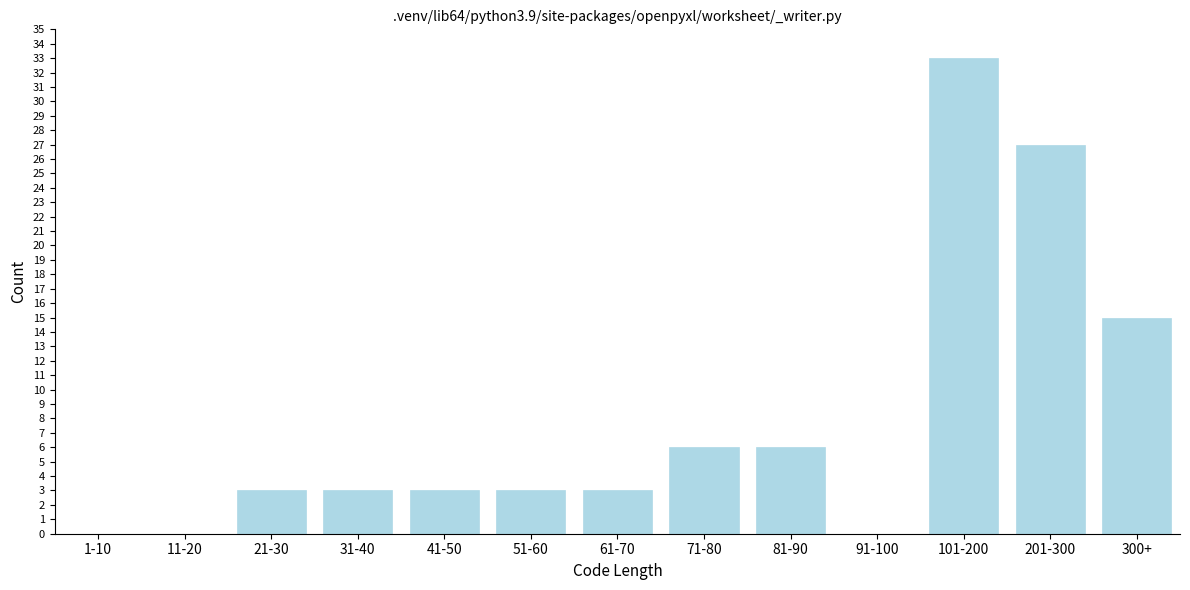

Reading right to left, extract all data points from this chart.

300+=15	201-300=27	101-200=33	91-100=0	81-90=6	71-80=6	61-70=3	51-60=3	41-50=3	31-40=3	21-30=3	11-20=0	1-10=0